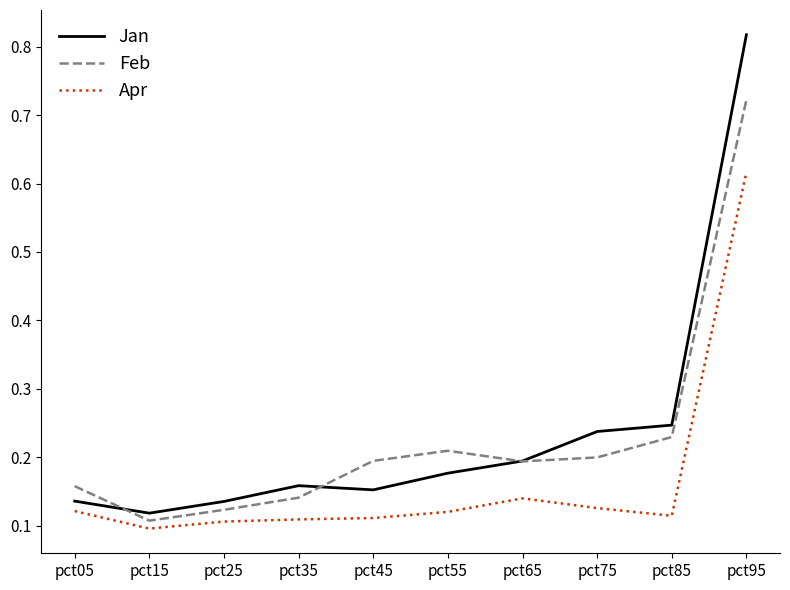

At how many categories does at least one series exceed 0?

10